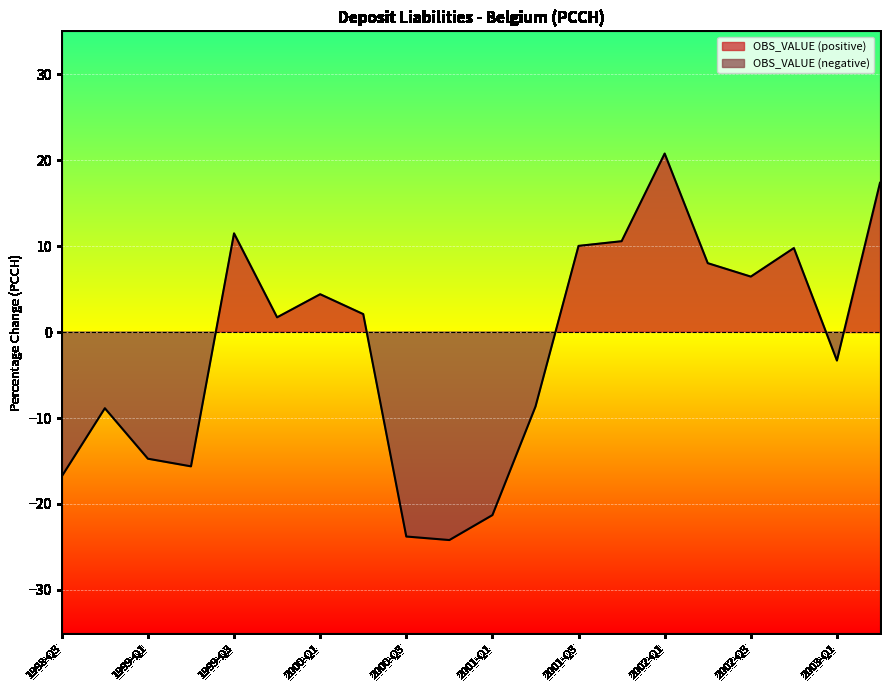

What is the difference between the second highest and minimum values?

41.6